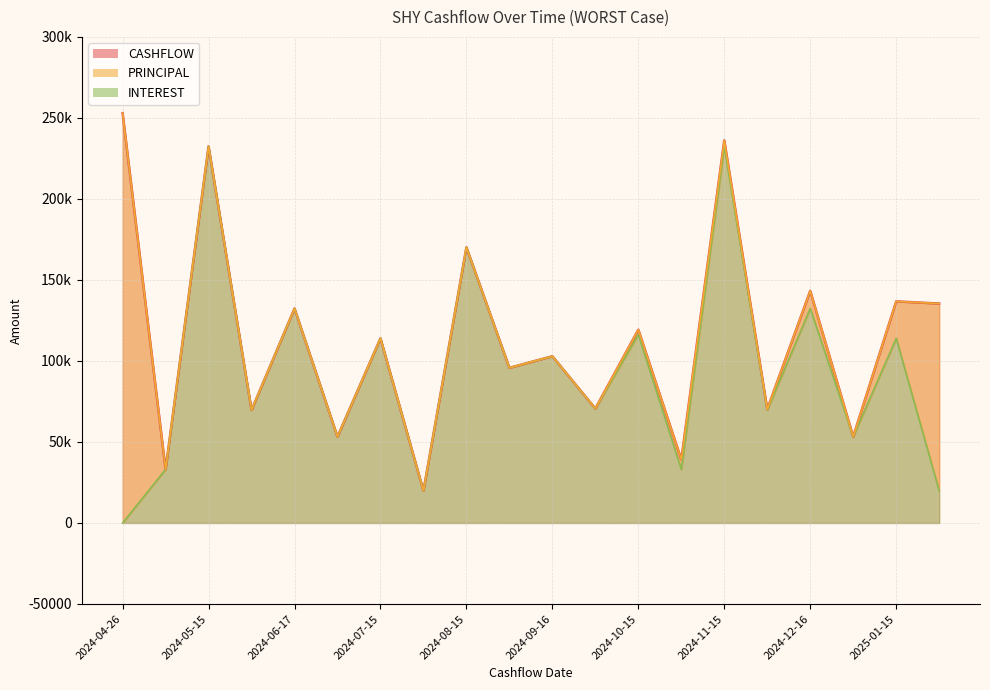

Where is the first local minimum for CASHFLOW?

2024-04-30